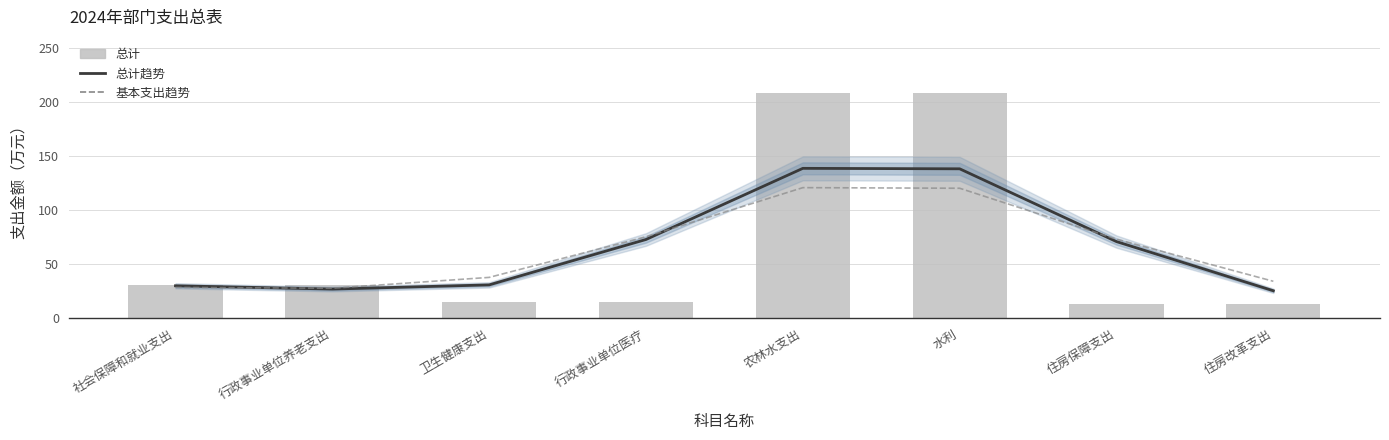

How many data points in 基本支出趋势 are less than 73?

4